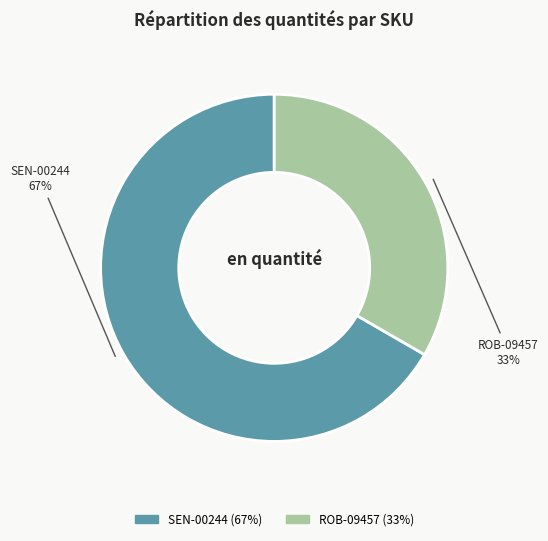

To the nearest percent, what is the average slice percentage?

50%